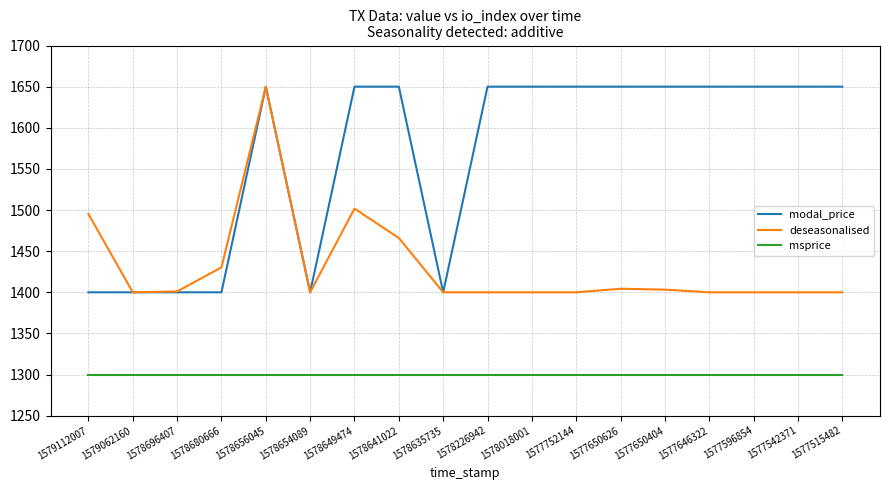

The value of deseasonalised at 1578018001 is 843.3. True or false?

False